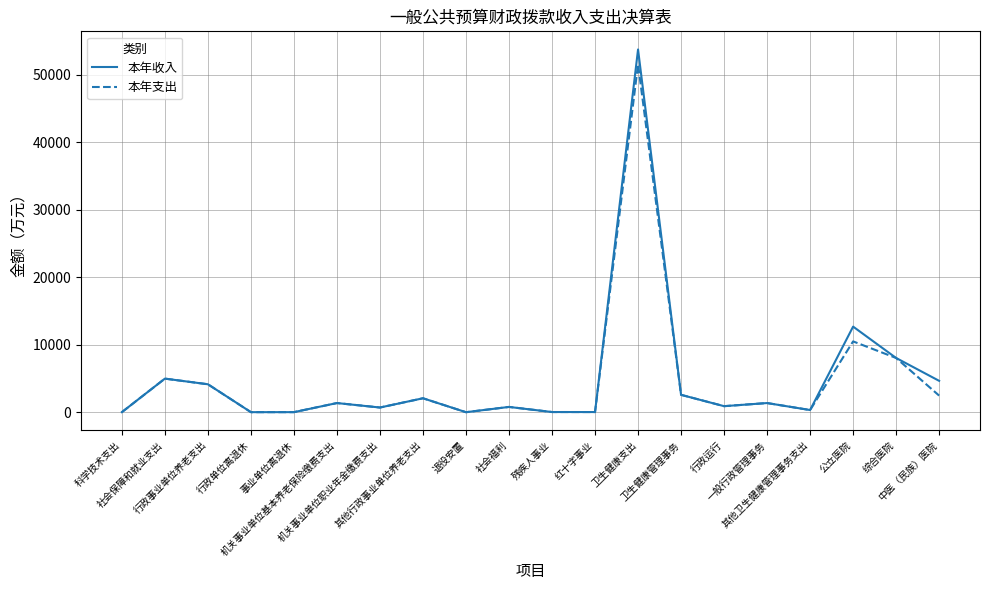

Which series has the widest spread of values?

本年收入